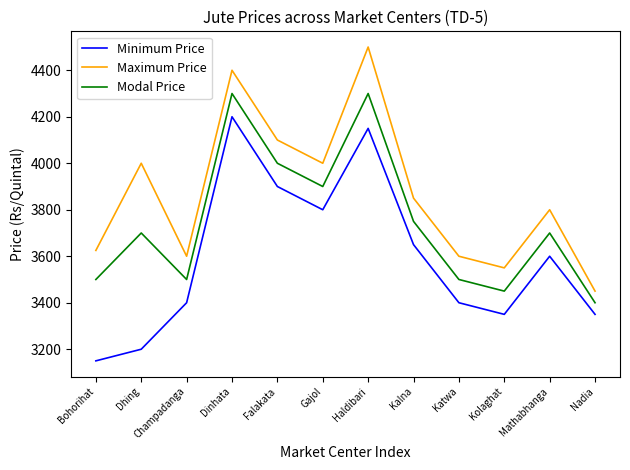

True or false: Modal Price and Maximum Price cross at least once.

False